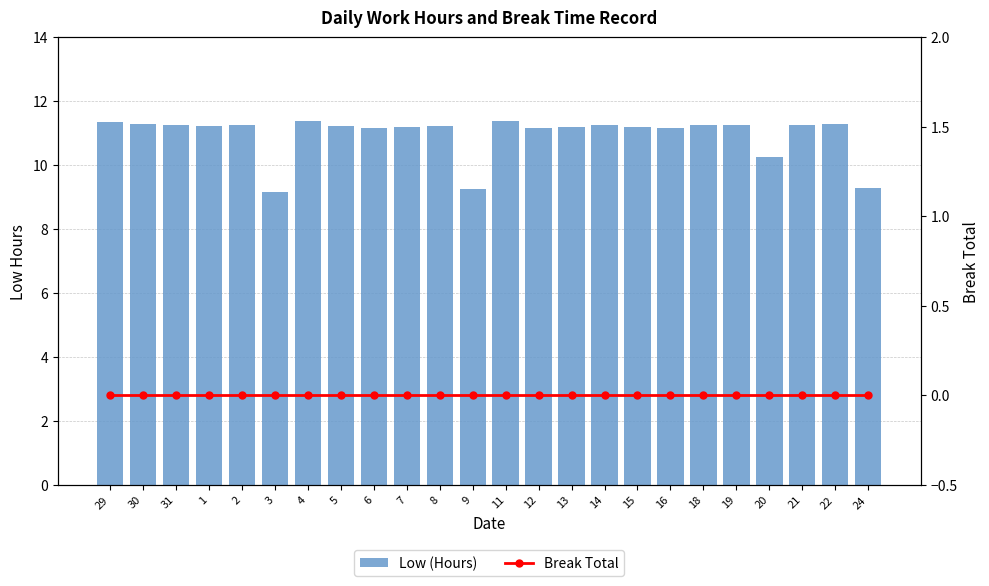

What are all the series names shown in the legend?

Low (Hours), Break Total